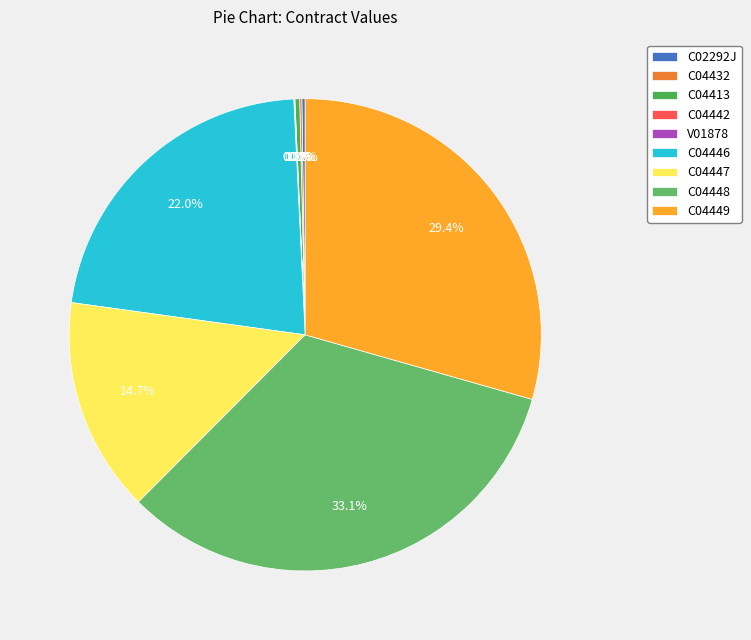

What percentage is the C04447 slice, to the nearest percent?

15%